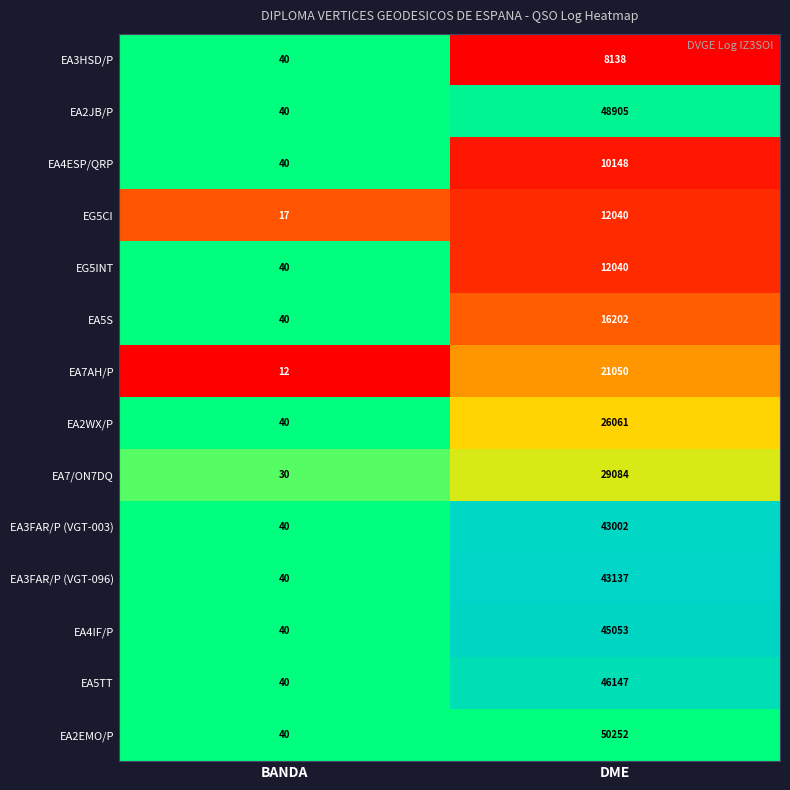

What is the sum of the EA4ESP/QRP values at DME and BANDA?

10188